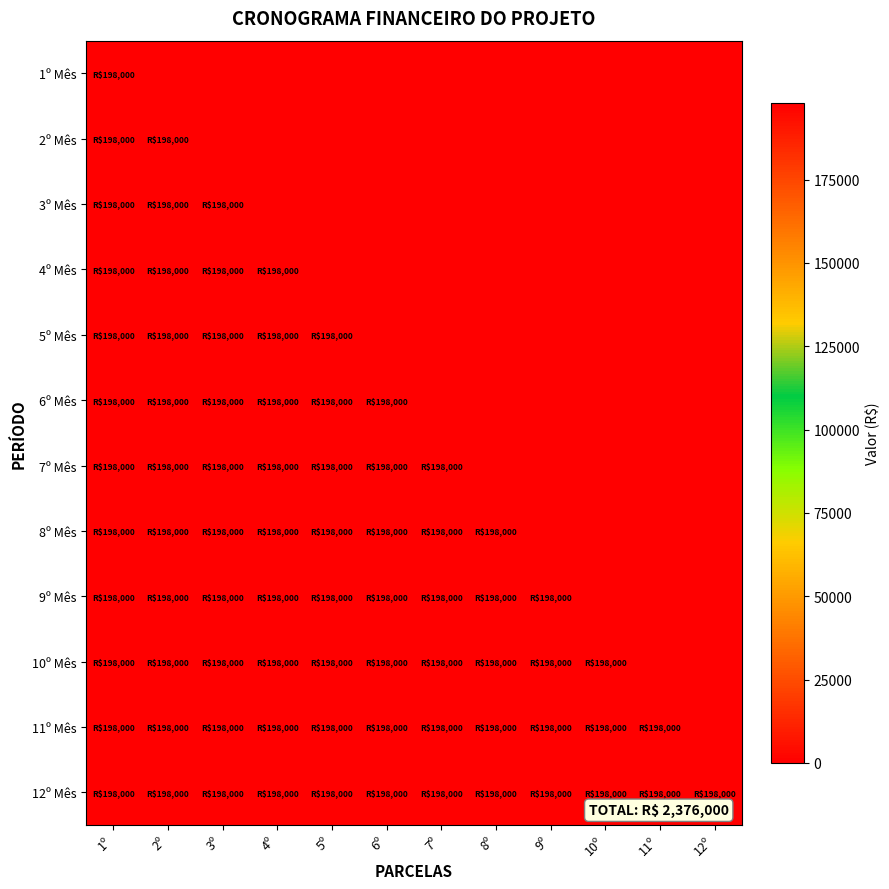

Rank the series by their maximum value, from lowest to highest.

1º Mês, 2º Mês, 3º Mês, 4º Mês, 5º Mês, 6º Mês, 7º Mês, 8º Mês, 9º Mês, 10º Mês, 11º Mês, 12º Mês